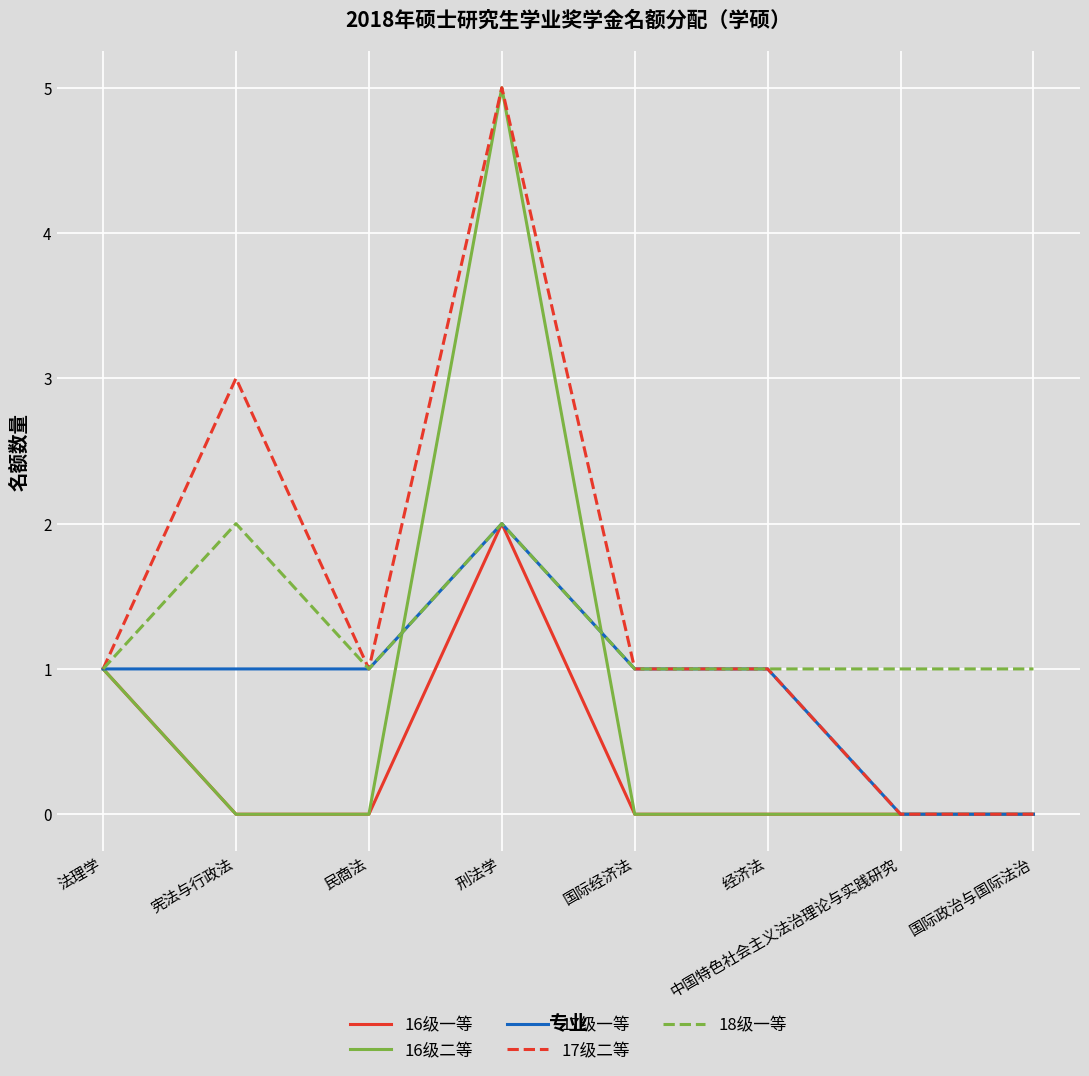

What value does the 18级一等 series have at 国际经济法?

1